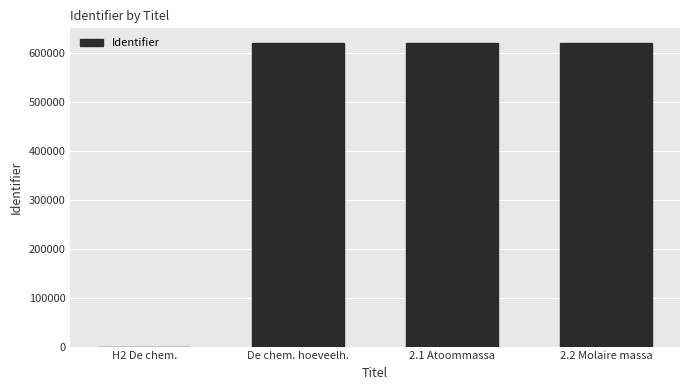

What is the sum of all values?

1858927